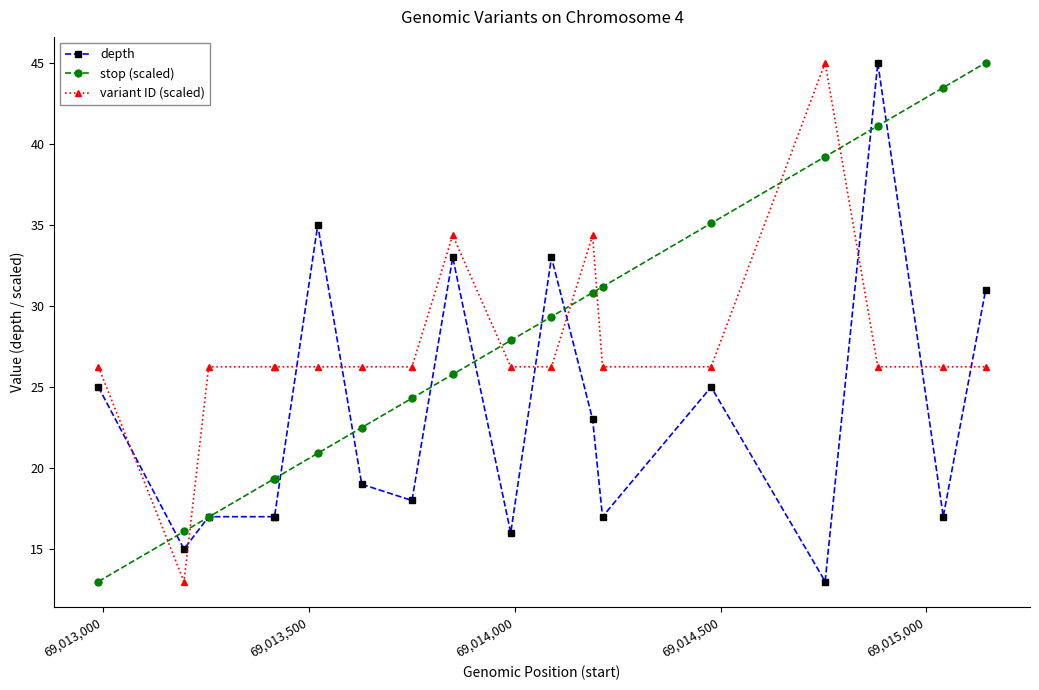

How many times do stop (scaled) and variant ID (scaled) cross each other?

7